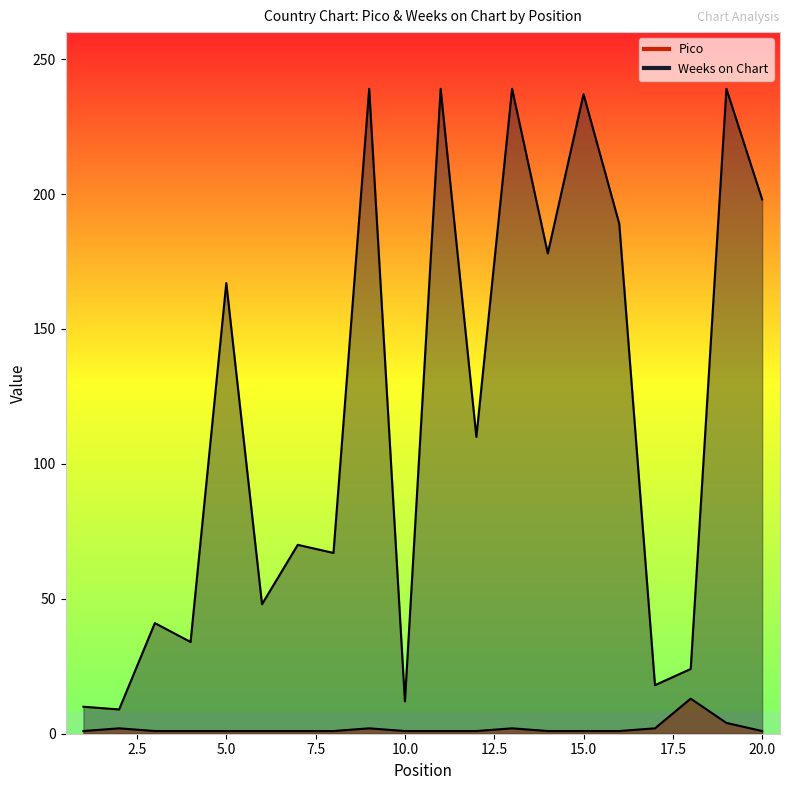

What is the spread (max minus min) of values at 19?

235